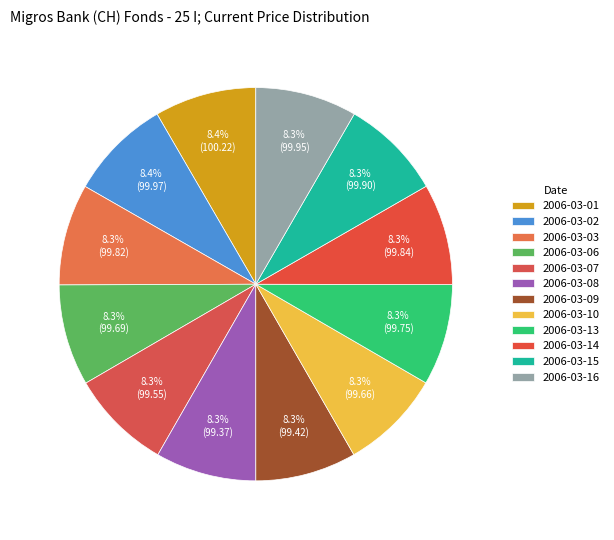

What is the change in value from 2006-03-13 to 2006-03-16?

+0.2